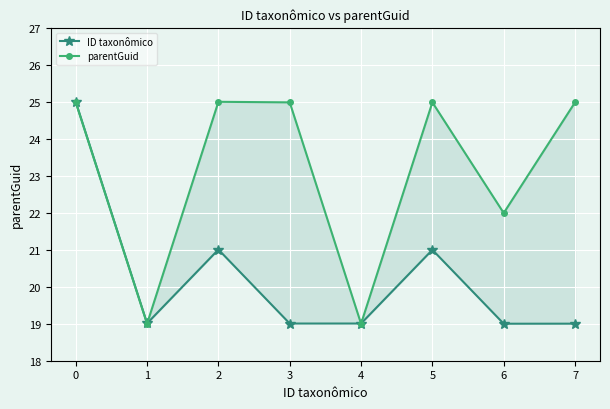

The value of parentGuid at 2 is 25.0. True or false?

True